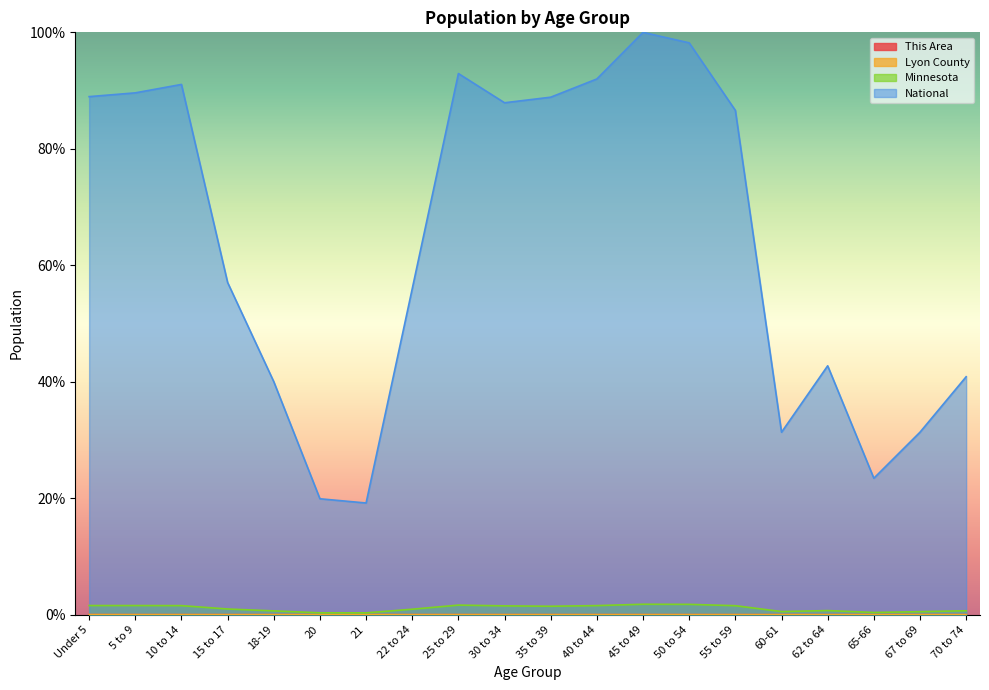

How many lines are shown in the chart?

4